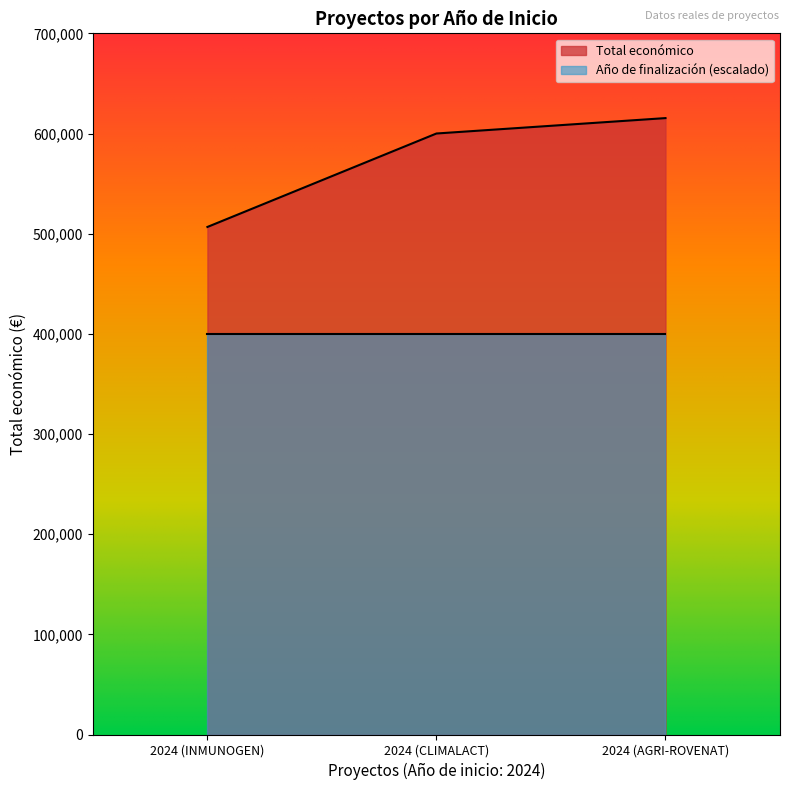

What is the label of the 3rd point from the right?

2024 (INMUNOGEN)